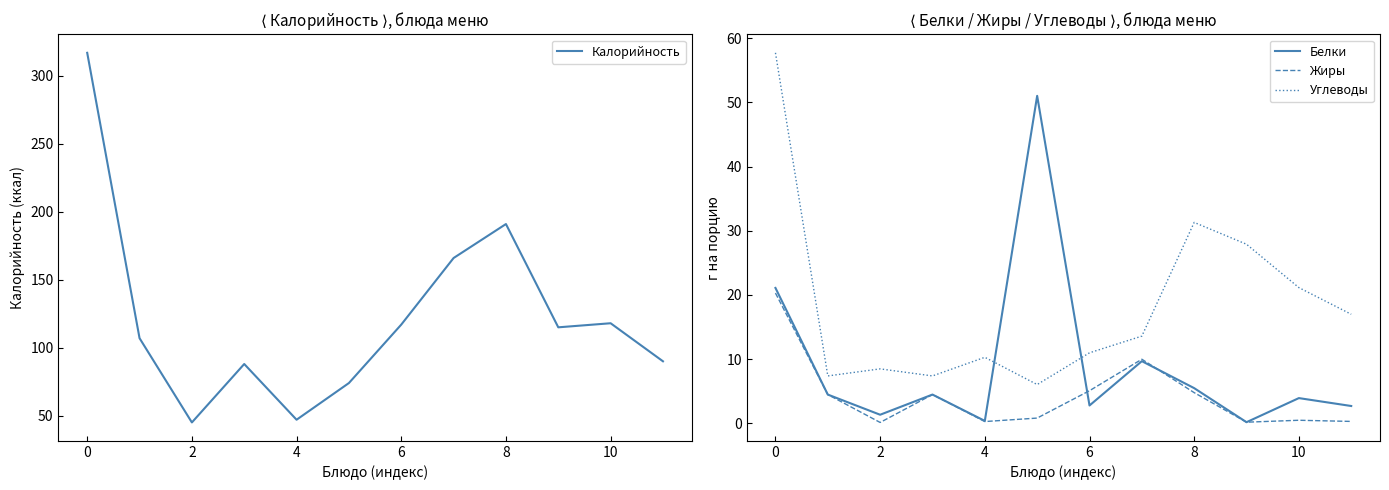

Which series has the largest total across all categories?

Калорийность